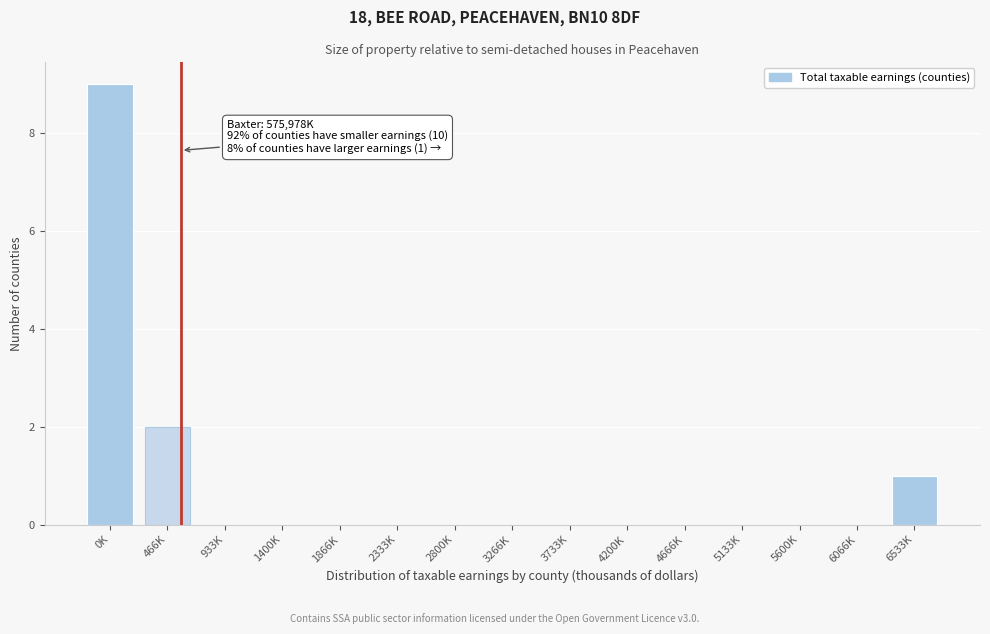

Reading left to right, what are all the values shown in this chart?

0K=9	466K=2	933K=0	1400K=0	1866K=0	2333K=0	2800K=0	3266K=0	3733K=0	4200K=0	4666K=0	5133K=0	5600K=0	6066K=0	6533K=1